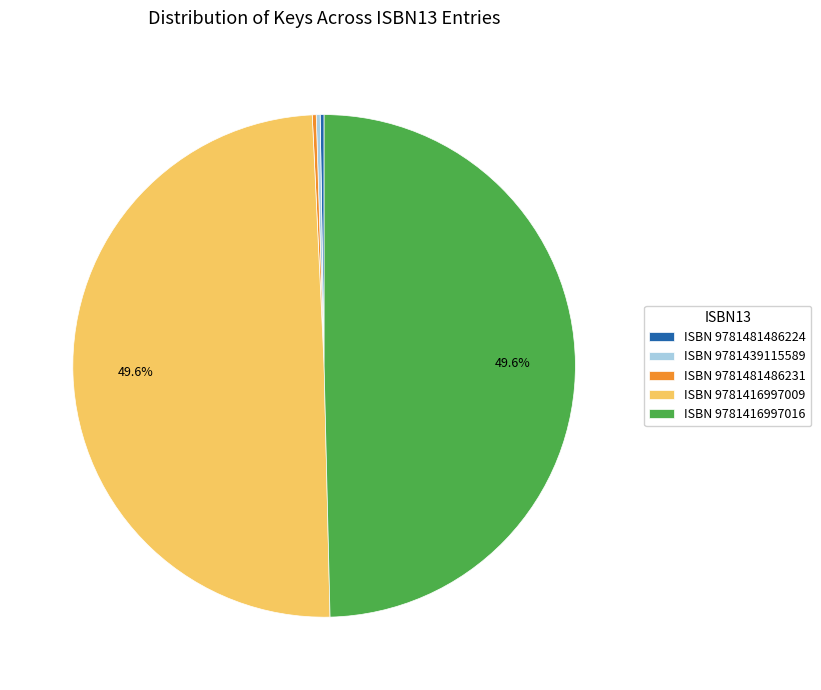

Combined, do ISBN 9781416997016 and ISBN 9781416997009 account for over 50%?

Yes